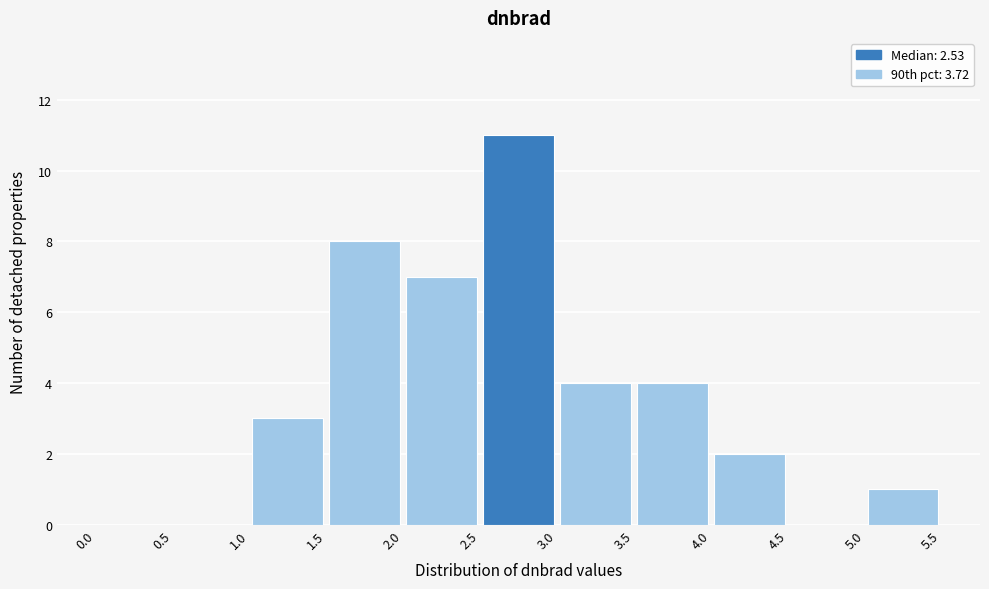

Over which range of the x-axis is the bar tallest?

2.5 to 3.0